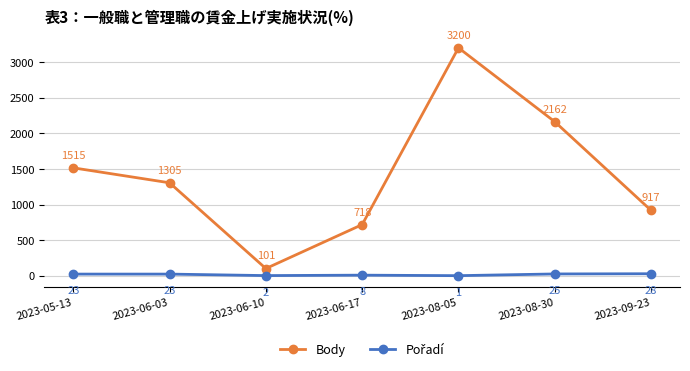

List the labels in order of Body value, largest first.

2023-08-05, 2023-08-30, 2023-05-13, 2023-06-03, 2023-09-23, 2023-06-17, 2023-06-10